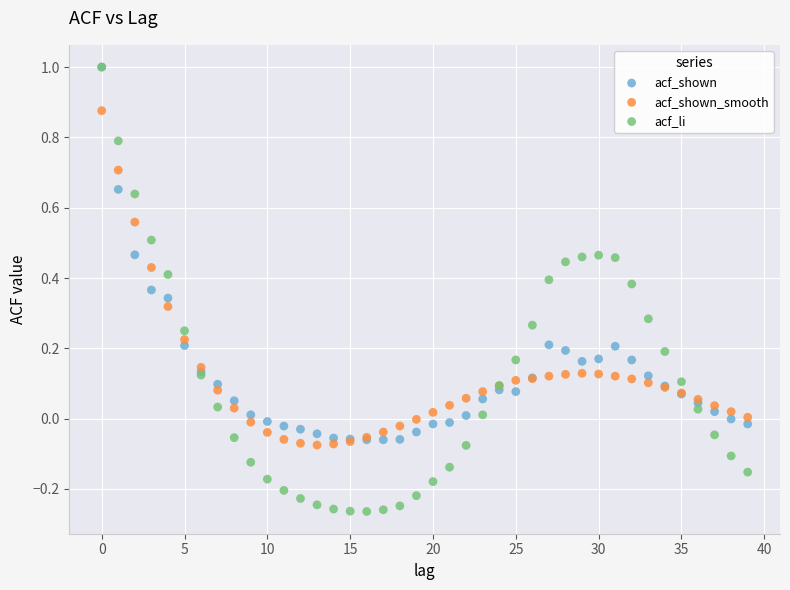

Which series has the largest Y range (max minus min)?

acf_li